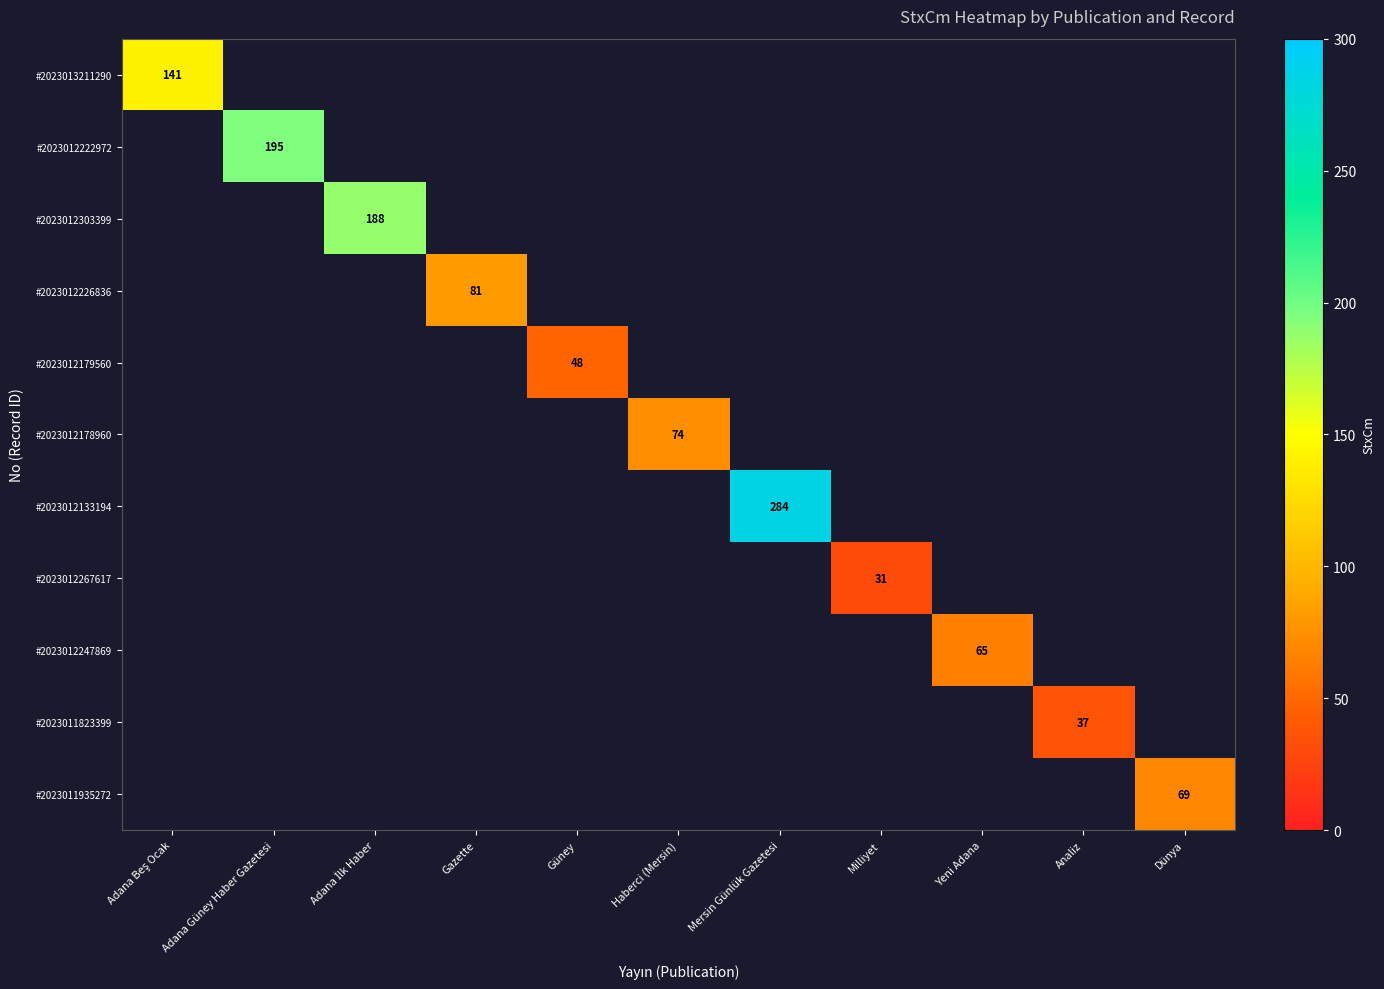

Is it true that #2023012222972 equals 96 at Adana Güney Haber Gazetesi?

False